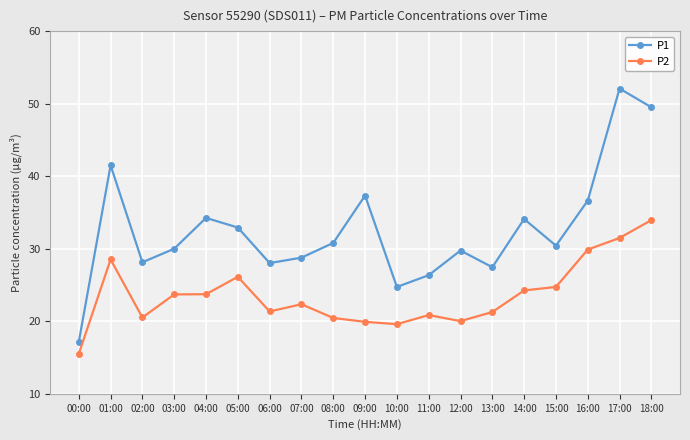

True or false: P1 and P2 intersect in this chart.

False